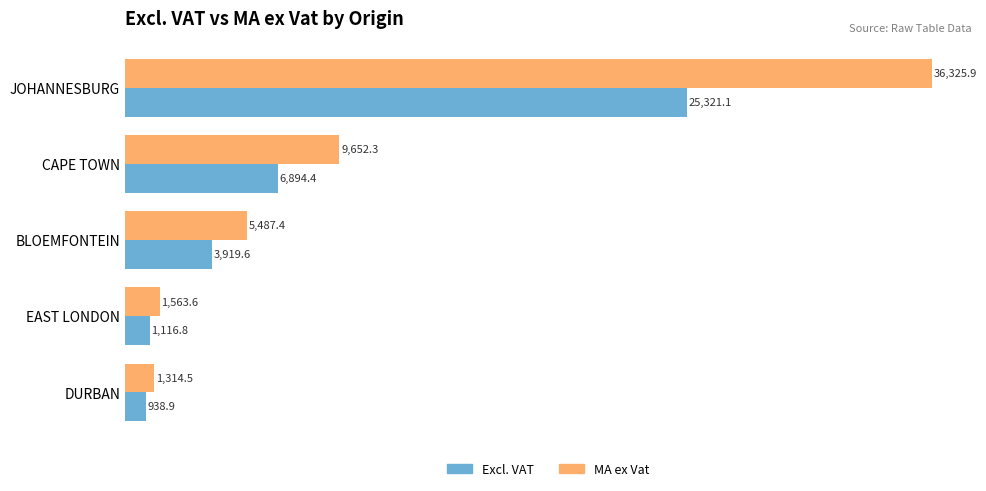

At which category does the chart reach its peak across all series?

JOHANNESBURG